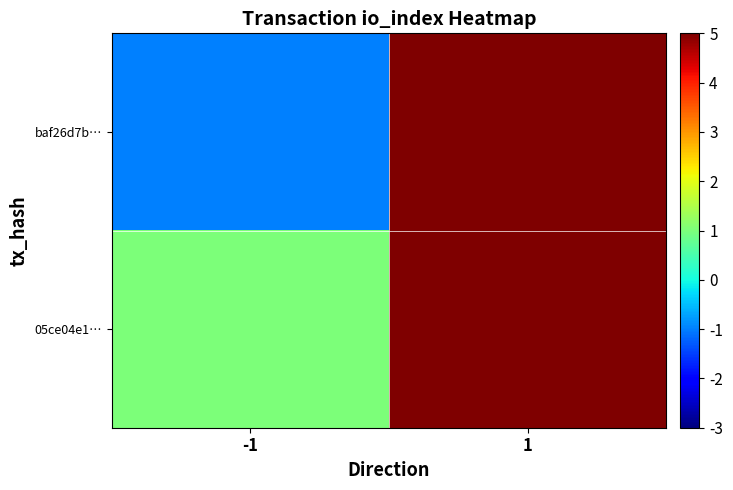

What is the spread (max minus min) of values at 1?

26